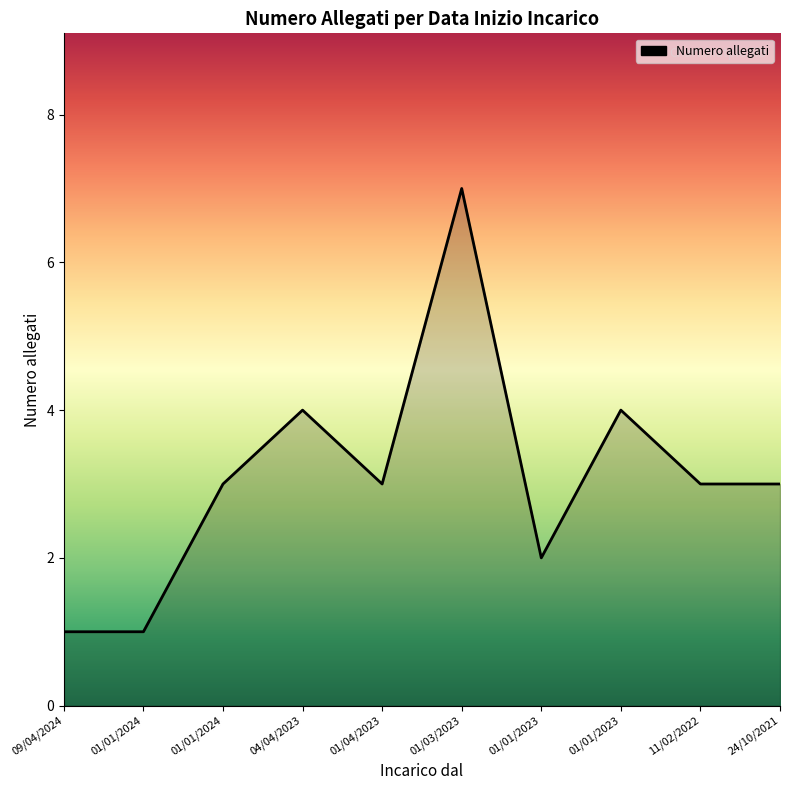

How many lines are shown in the chart?

1